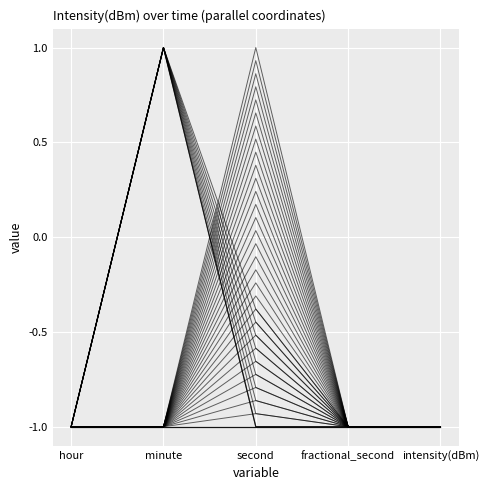

Is the value of minute=0 at second greater than the value of minute=1 at hour?

No